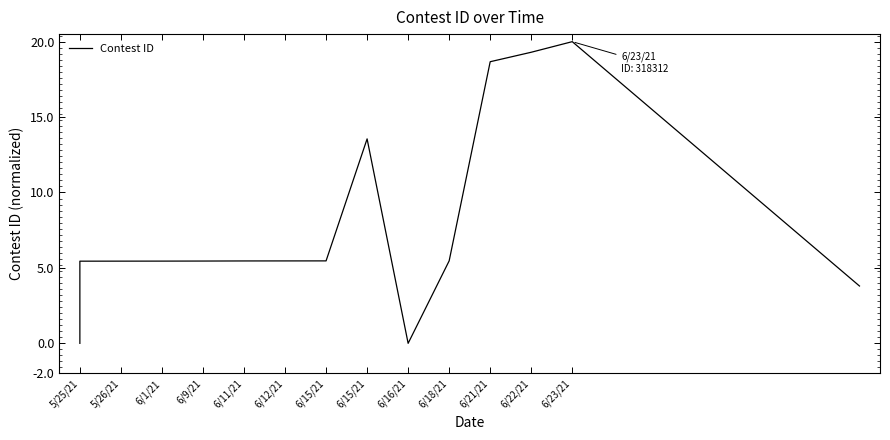

Reading left to right, extract all data points from this chart.

0.0	5.4	5.4	5.5	5.5	5.5	5.5	5.5	13.6	0.0	5.5	18.7	19.3	20.0	3.8